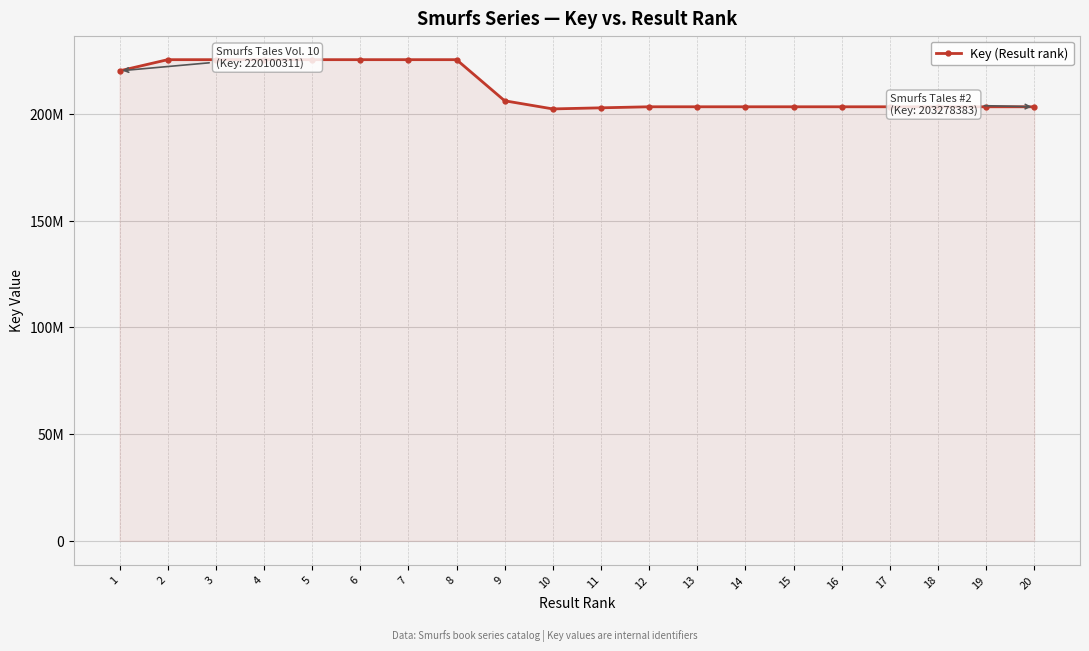

Where is the data nearest to the value 213811649?

1